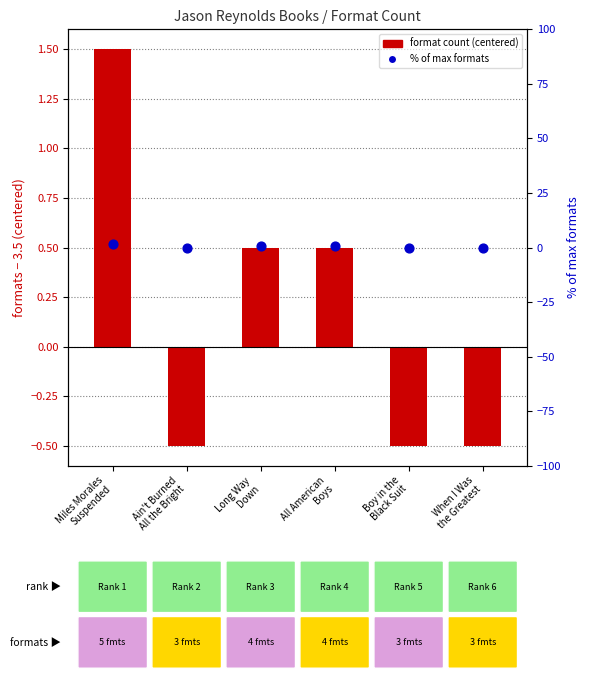

Which series reaches the maximum Y coordinate?

% of max formats